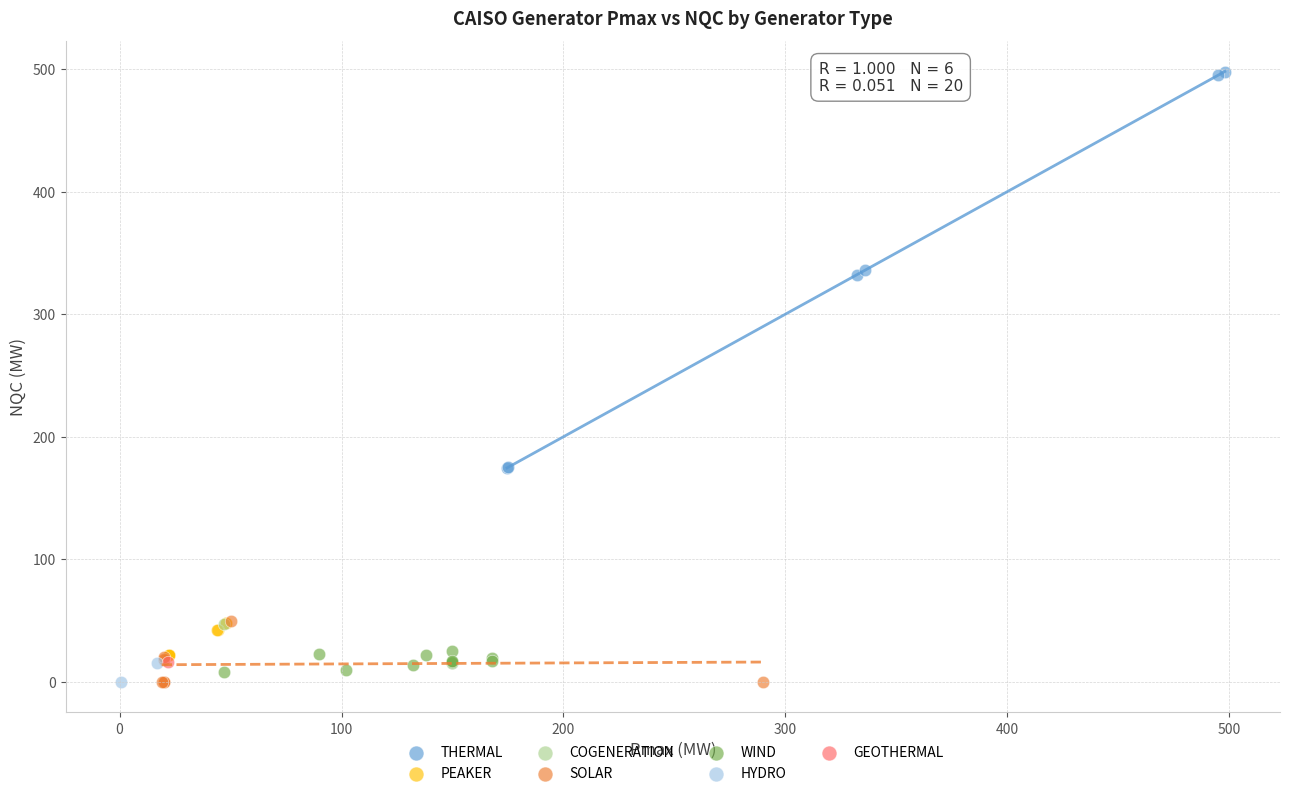

What are all the series names shown in the legend?

THERMAL, PEAKER, COGENERATION, SOLAR, WIND, HYDRO, GEOTHERMAL